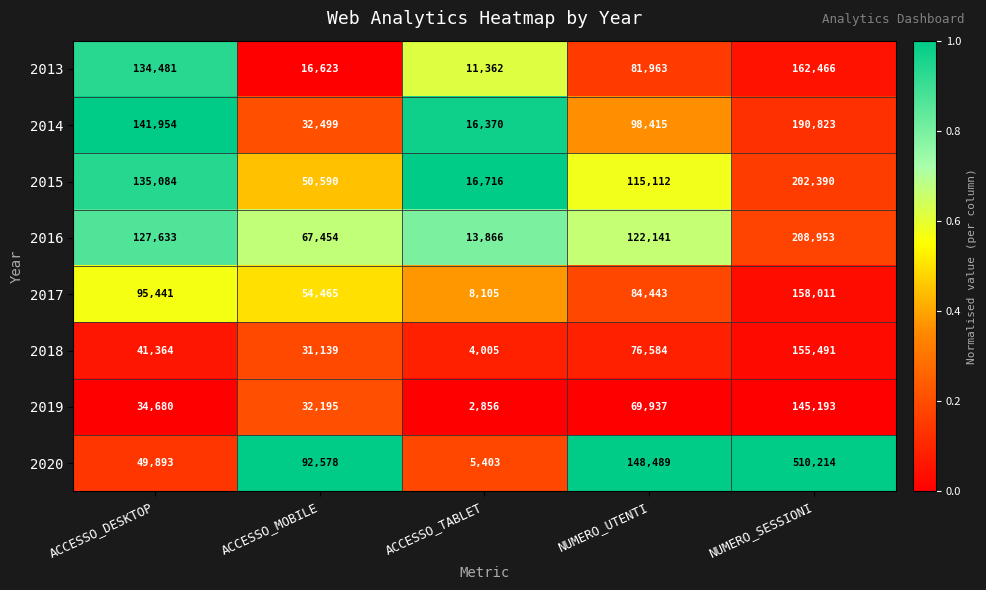

What value does the 2014 series have at NUMERO_UTENTI?

98415